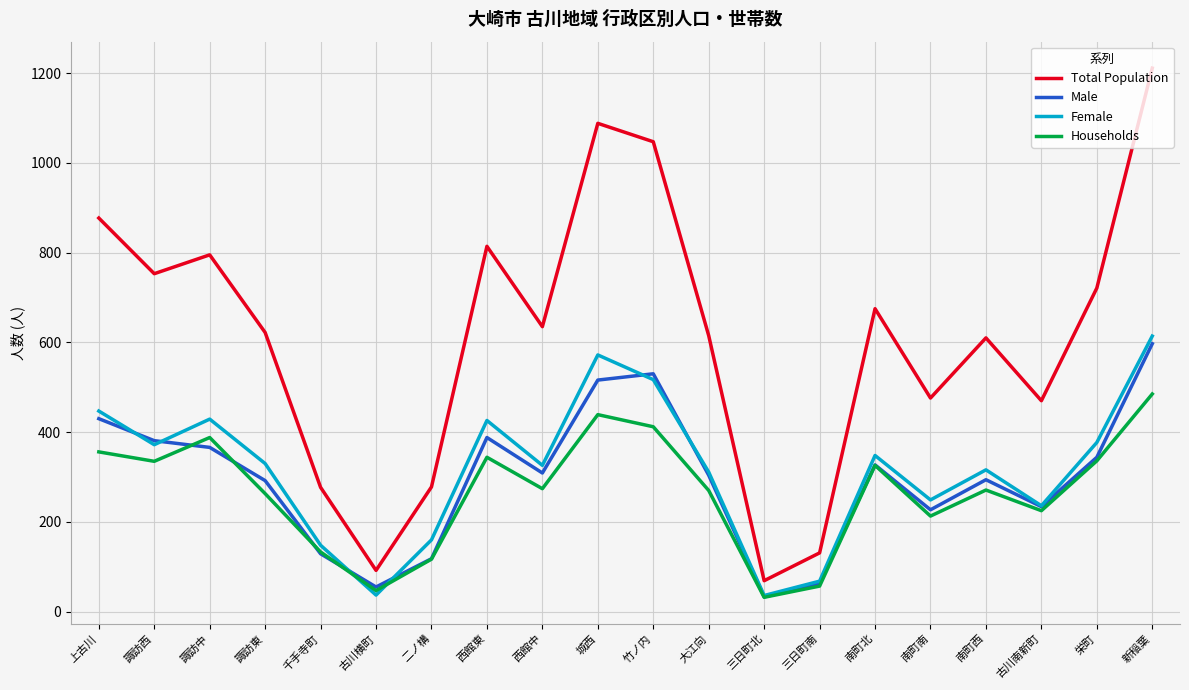

Between 諏訪東 and 千手寺町, which series saw the biggest shift?

Total Population